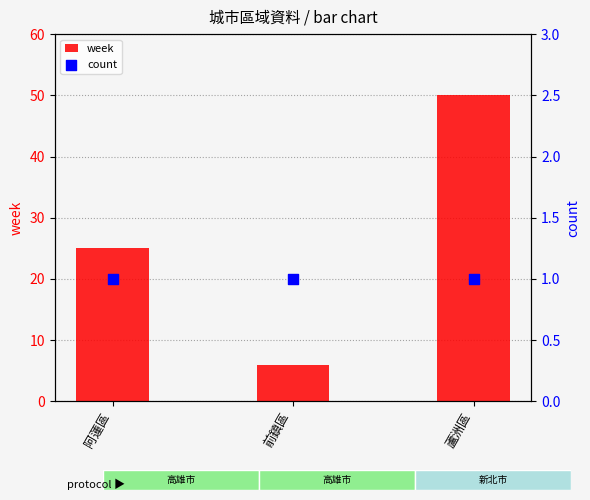

Which series has the largest total across all categories?

week